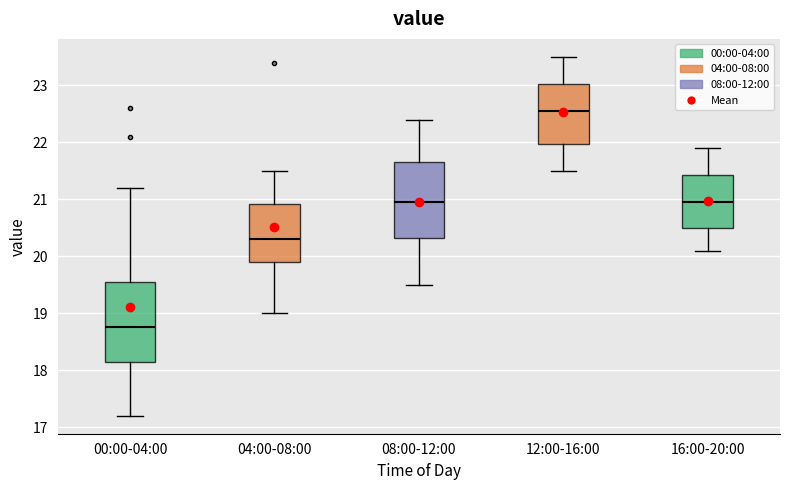

Reading left to right, transcribe this box plot: for each box, give where its median line is, the range the box spans, and where its two whiskers end, as read against the y-axis. The values are not printed on the chart, so give them approximately, as read against the axis.

00:00-04:00: median 18.8, box 18.2 to 19.6, whiskers 17.2 to 21.2
04:00-08:00: median 20.3, box 19.9 to 20.9, whiskers 19.0 to 21.5
08:00-12:00: median 21.0, box 20.3 to 21.7, whiskers 19.5 to 22.4
12:00-16:00: median 22.6, box 22.0 to 23.0, whiskers 21.5 to 23.5
16:00-20:00: median 21.0, box 20.5 to 21.4, whiskers 20.1 to 21.9